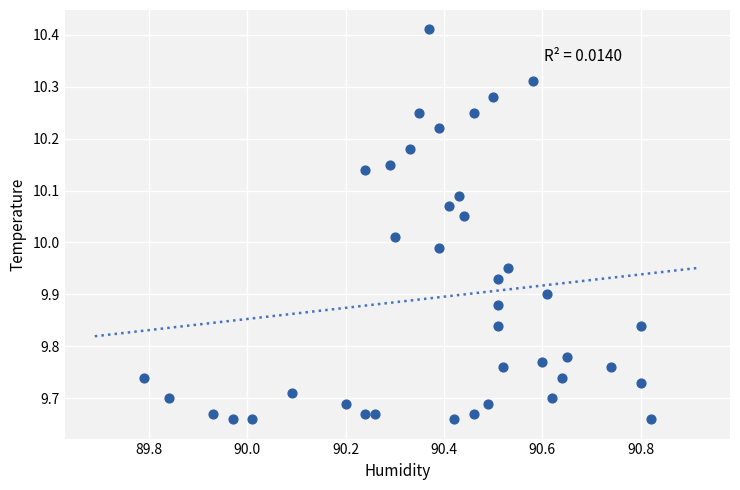

What is the range of X values (max minus min)?

1.0